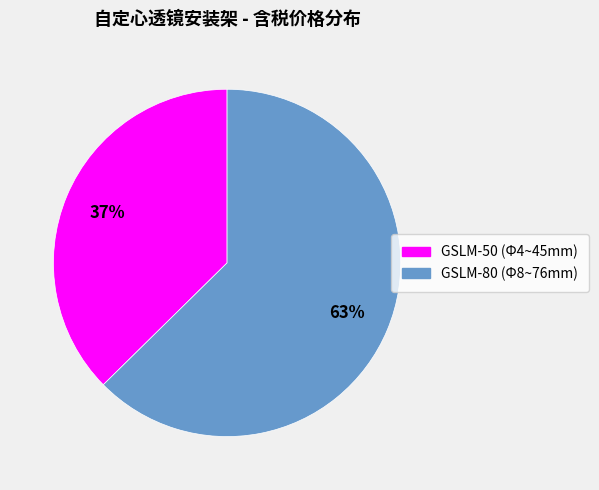

To the nearest percent, what percentage of the pie is GSLM-50 (Φ4~45mm)?

37%